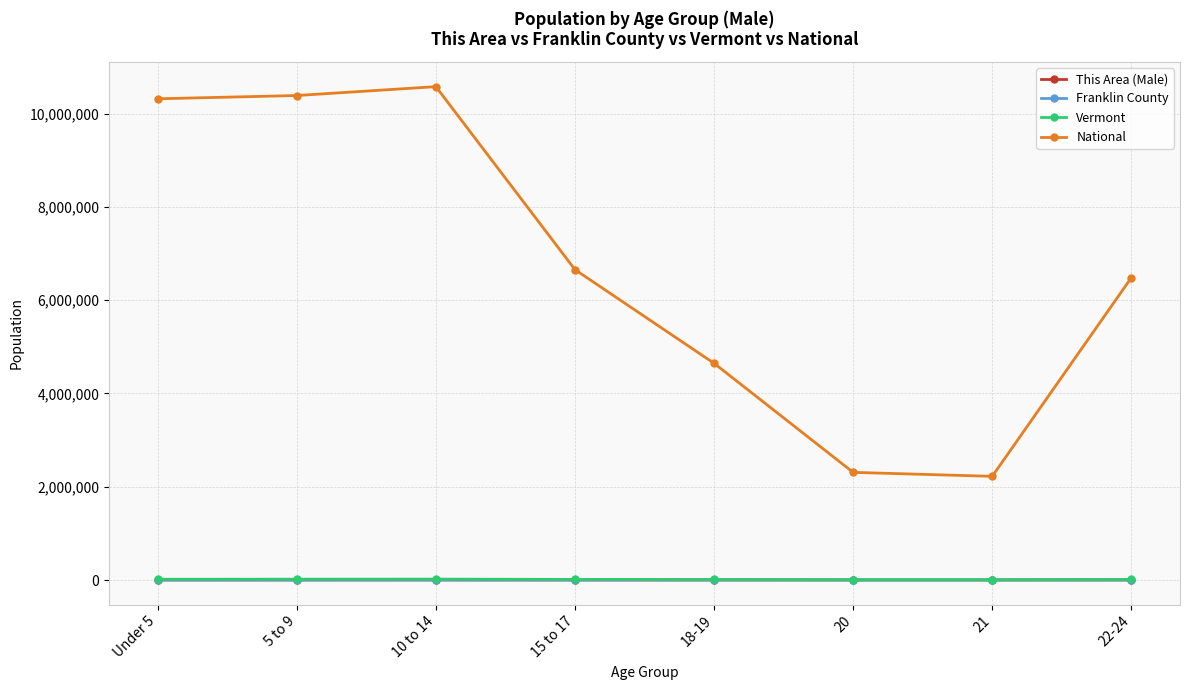

What is the approximate value of National at Under 5?

10319427